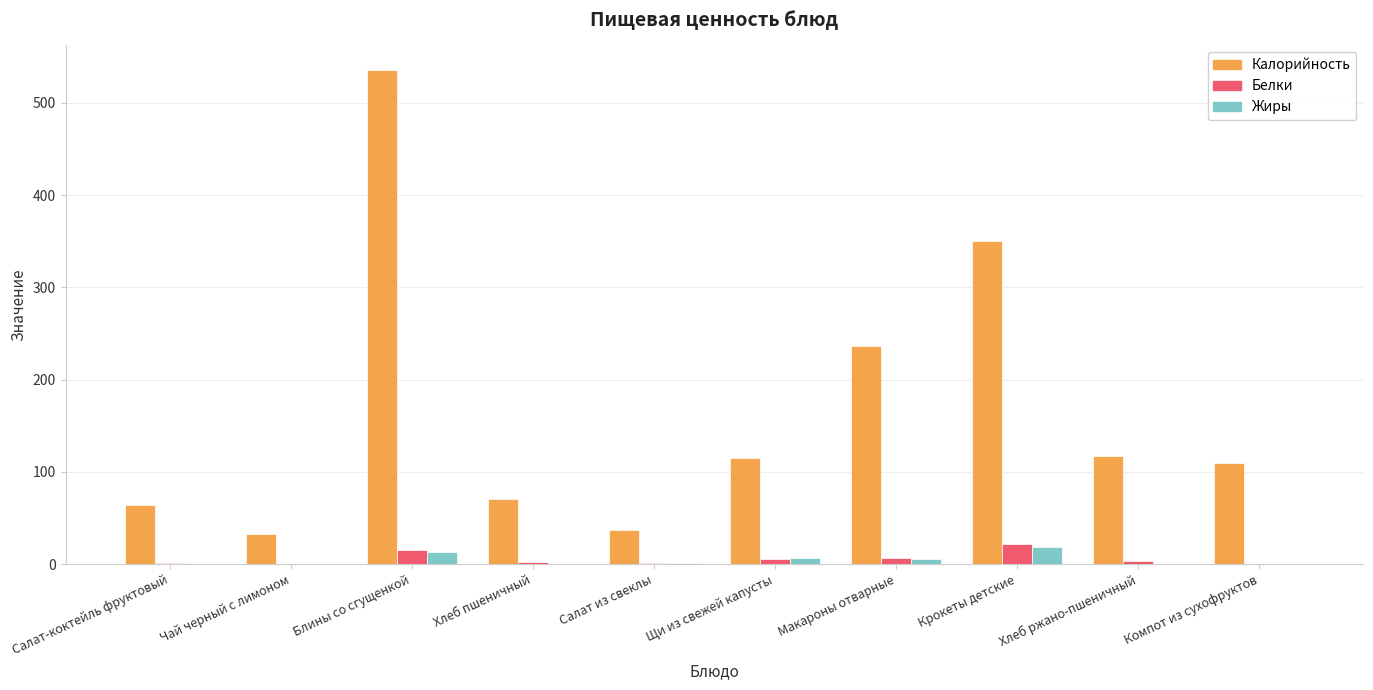

Is it true that Калорийность equals 177.2 at Щи из свежей капусты?

False